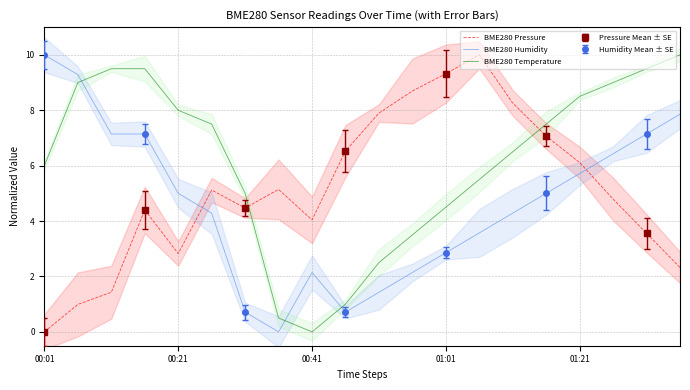

Count the number of data series in this chart.

3